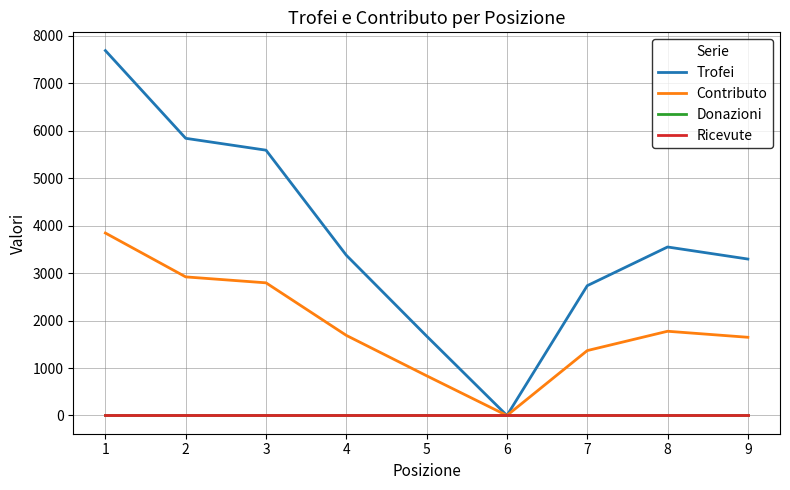

Which series has the largest range (max minus min)?

Trofei